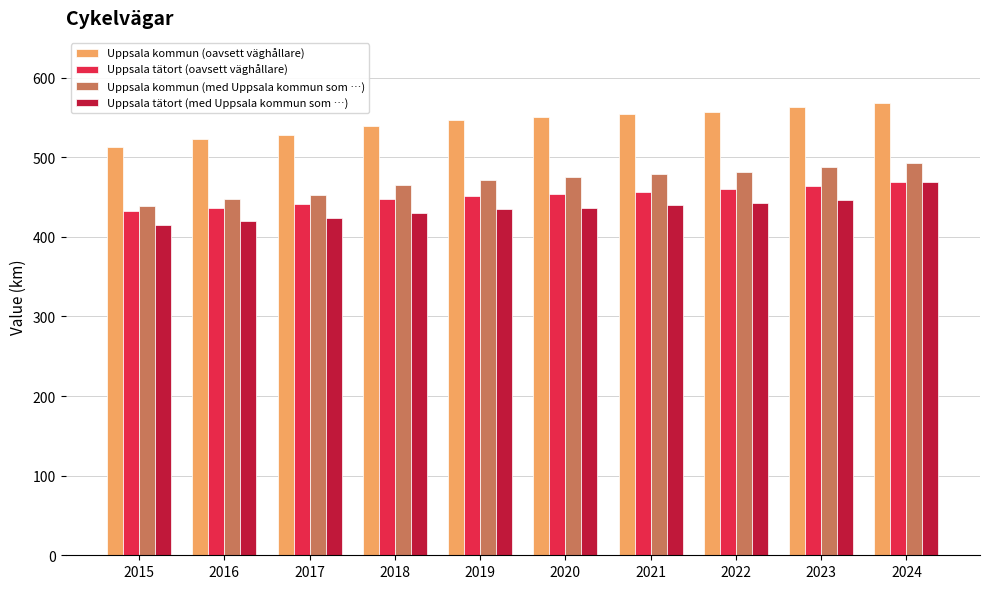

Where does the Uppsala kommun (med Uppsala kommun som …) series first go above 475?

2020